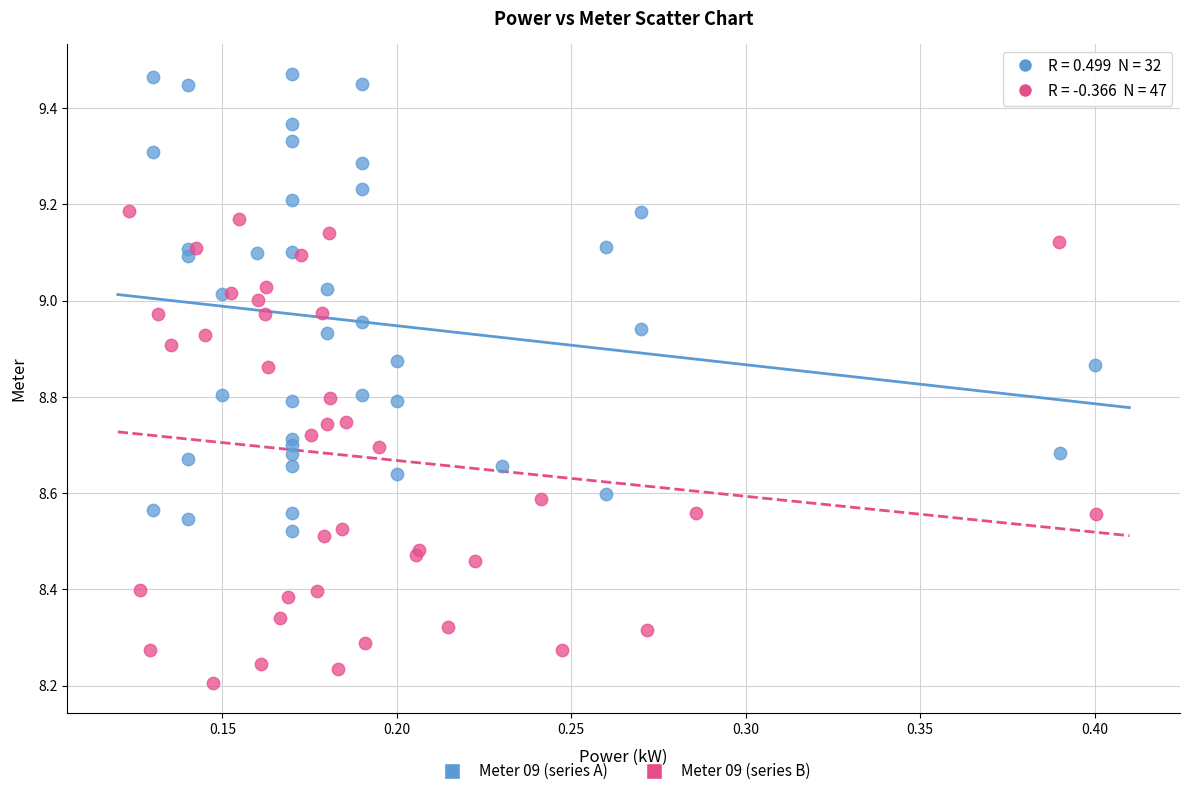

Which series has the largest Y range (max minus min)?

Meter 09 (series B)